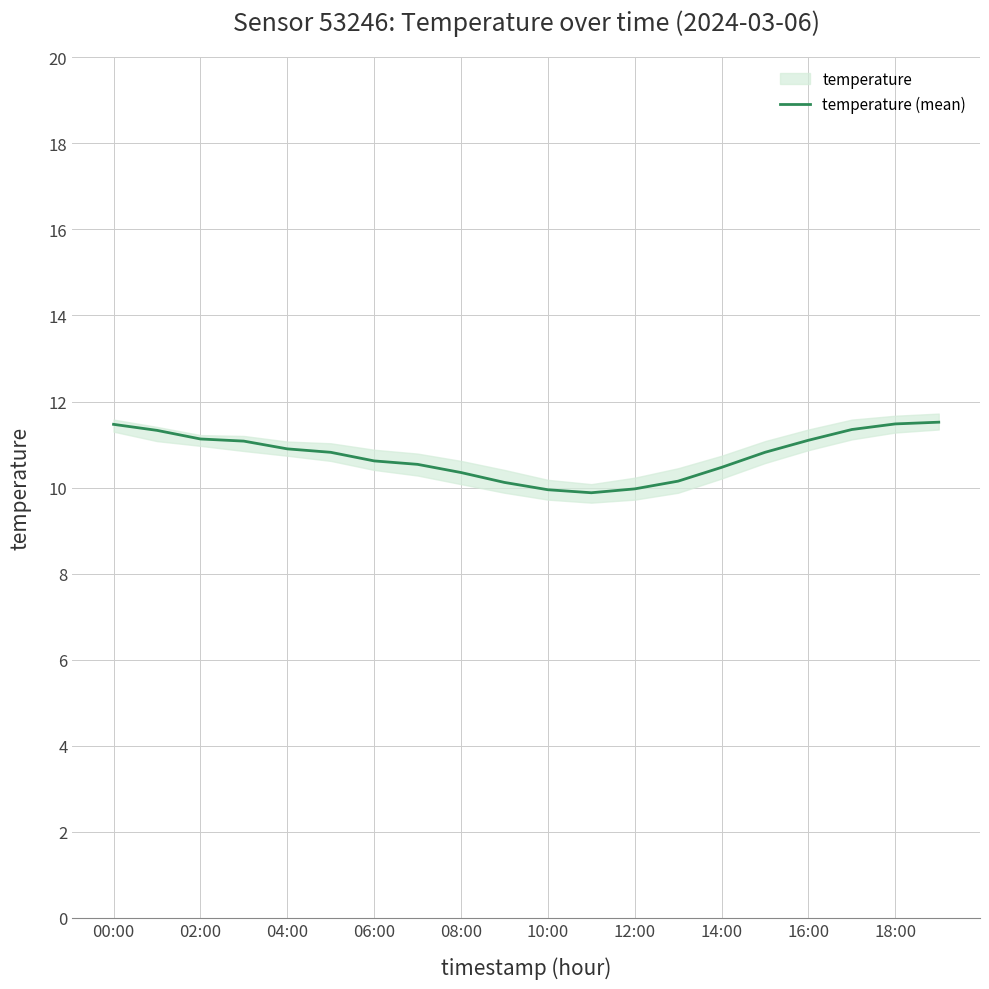

What is the maximum value for temperature (mean)?

11.5